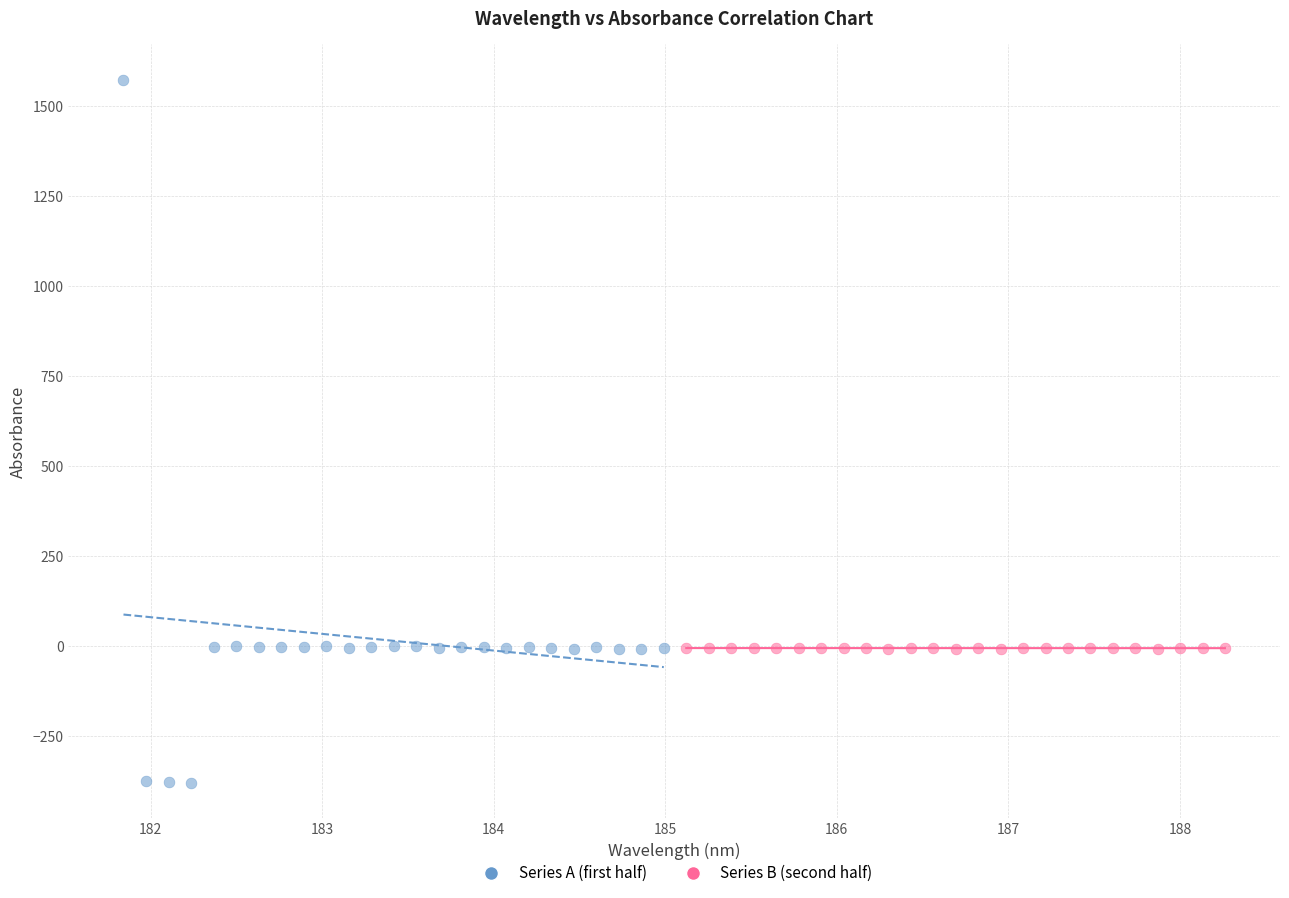

What are all the series names shown in the legend?

Series A (first half), Series B (second half)